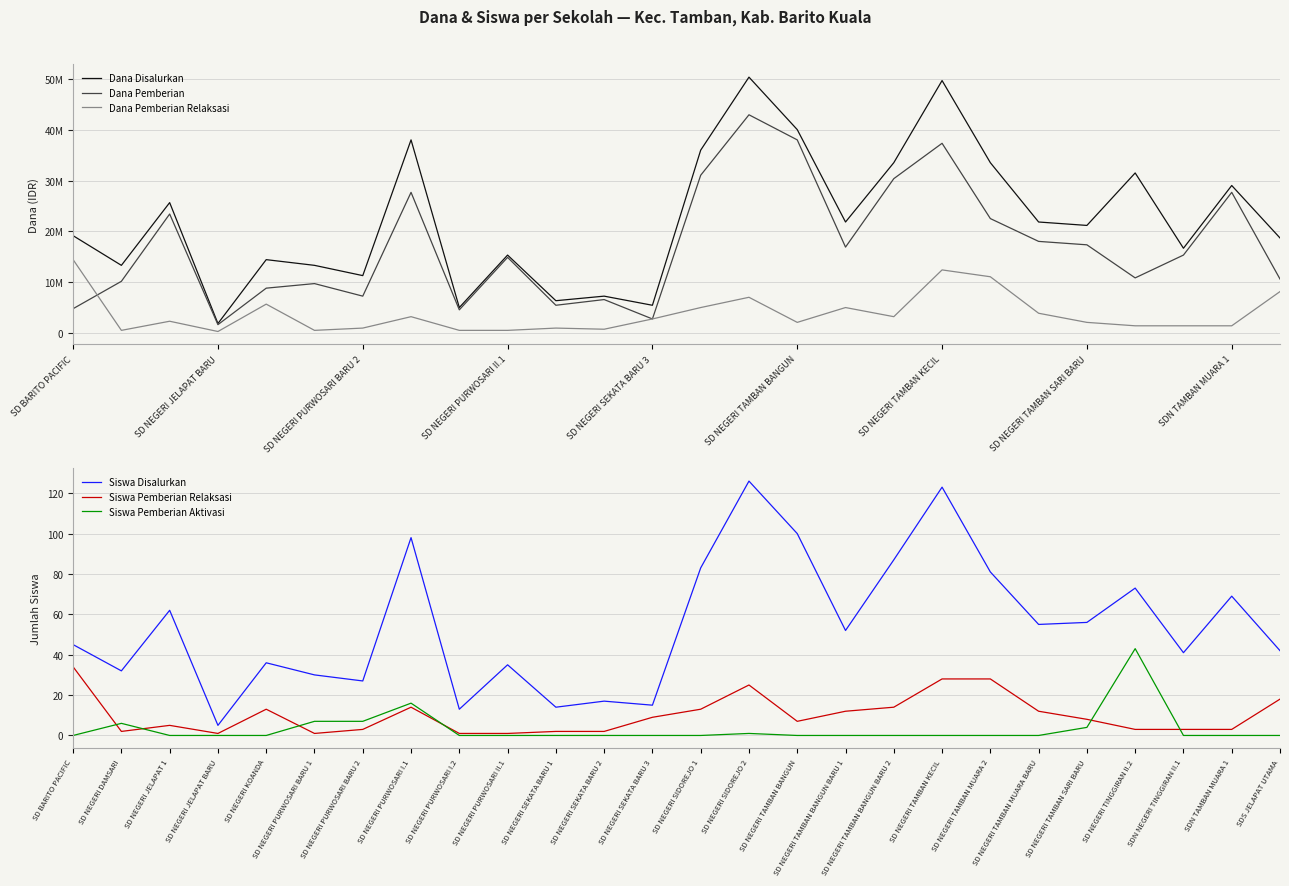

What is the label of the 1st point from the left?

SD BARITO PACIFIC